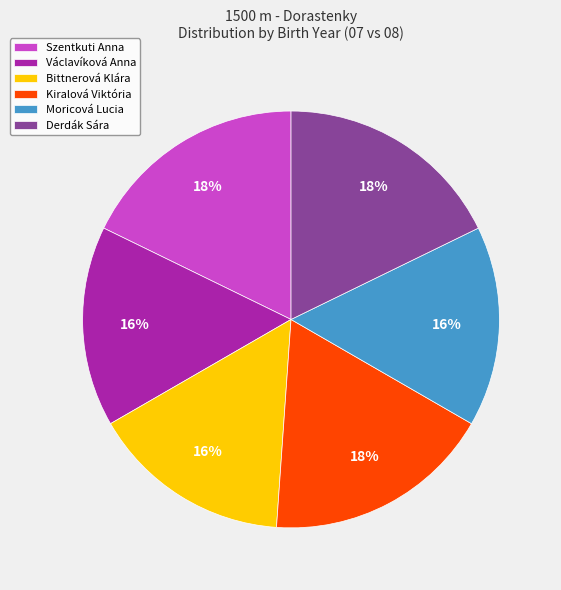

Do Bittnerová Klára and Václavíková Anna together represent more than half of the pie?

No